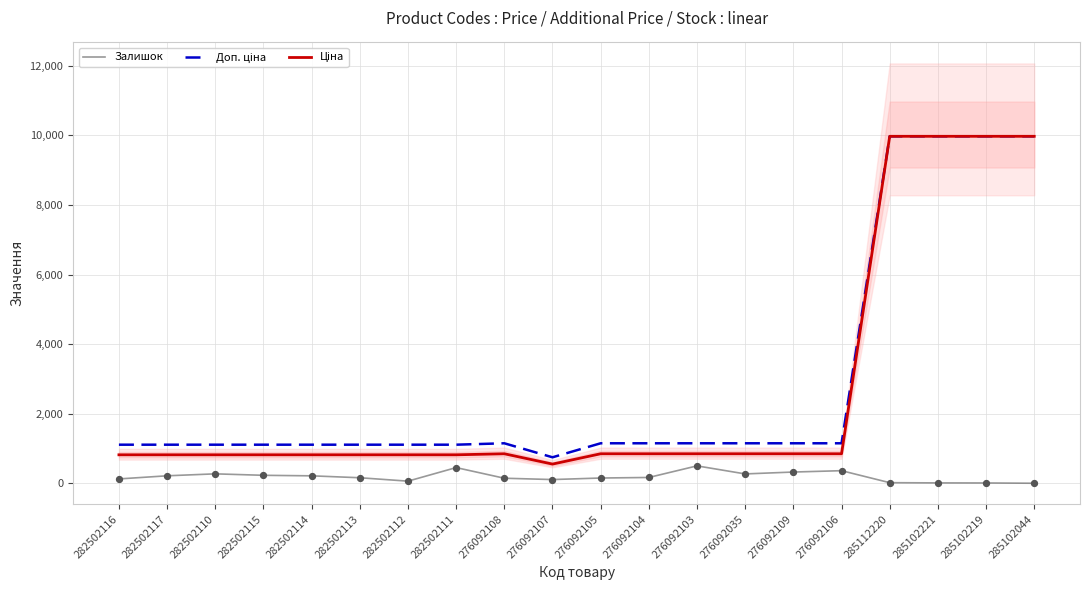

Which series has the largest total across all categories?

Доп. ціна